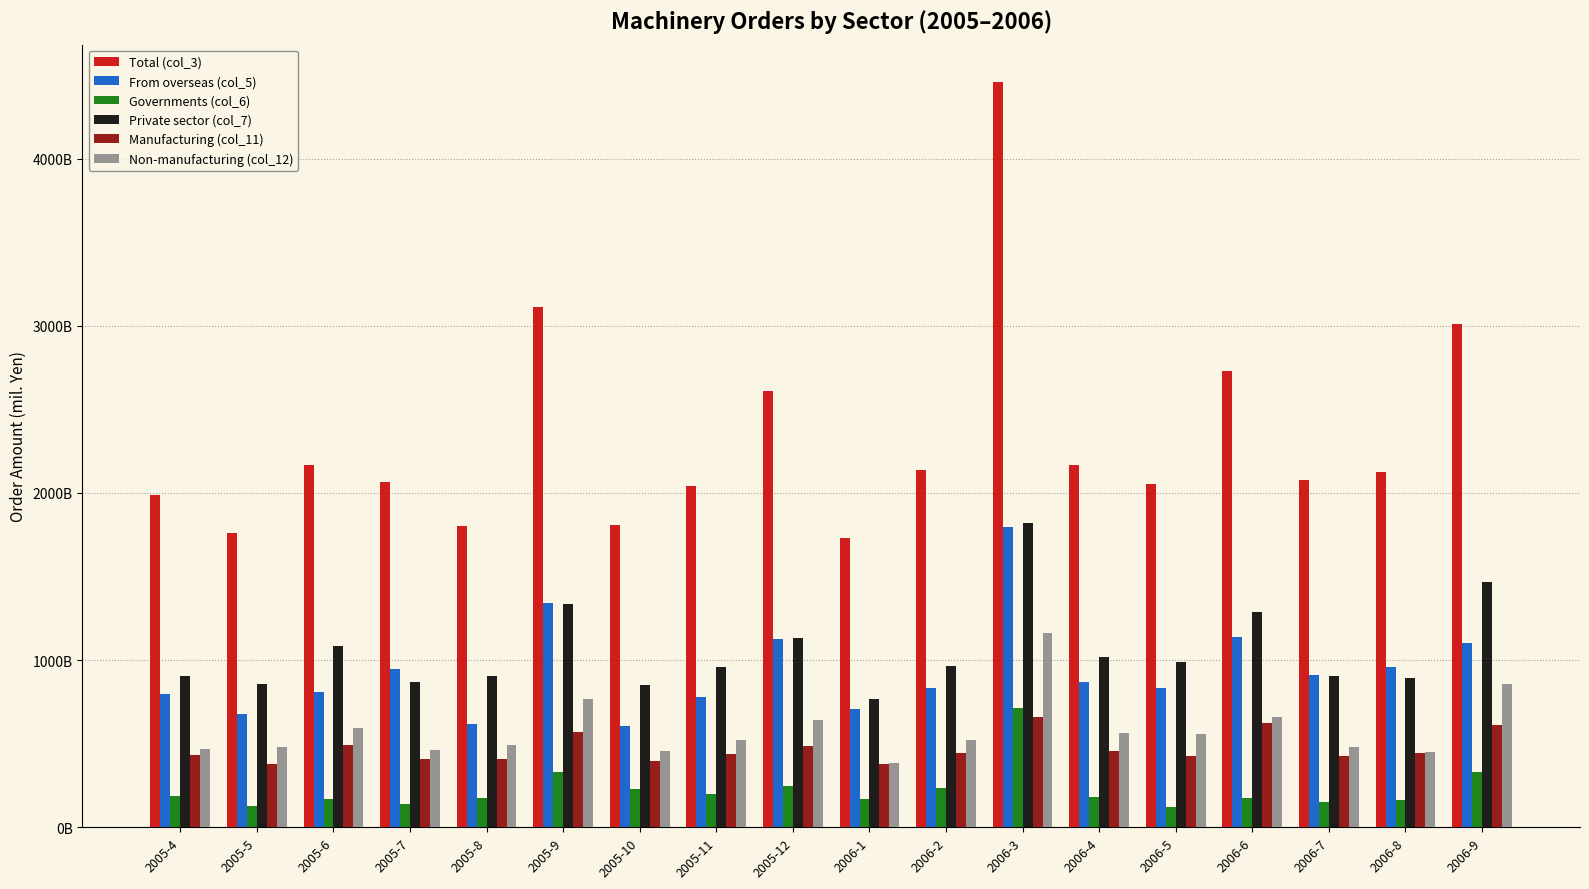

What are all the series names shown in the legend?

Total (col_3), From overseas (col_5), Governments (col_6), Private sector (col_7), Manufacturing (col_11), Non-manufacturing (col_12)